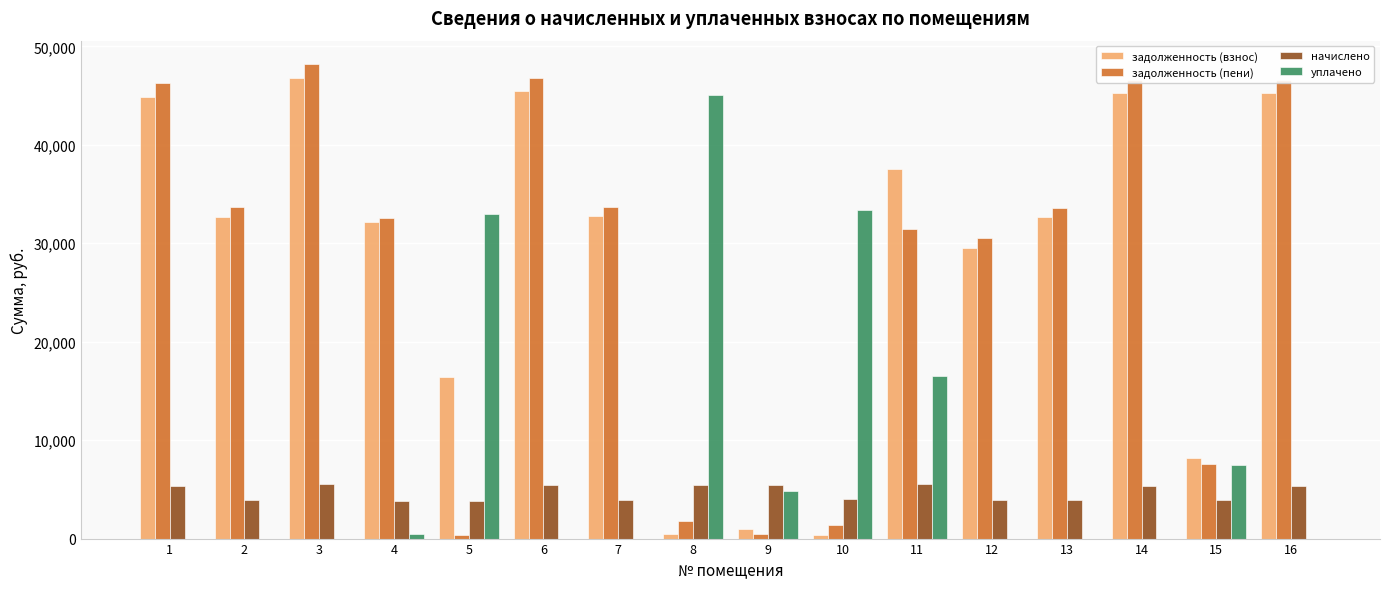

Which series changed the most between 4 and 16?

задолженность (пени)